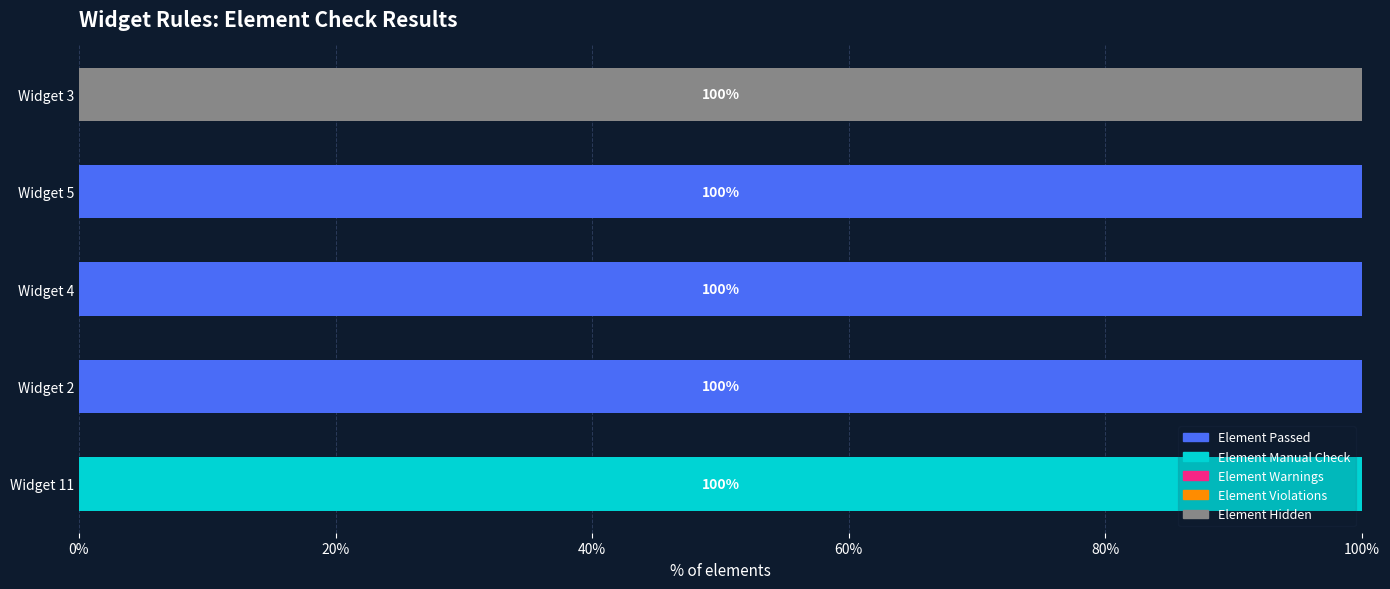

How many distinct data groups are displayed?

3